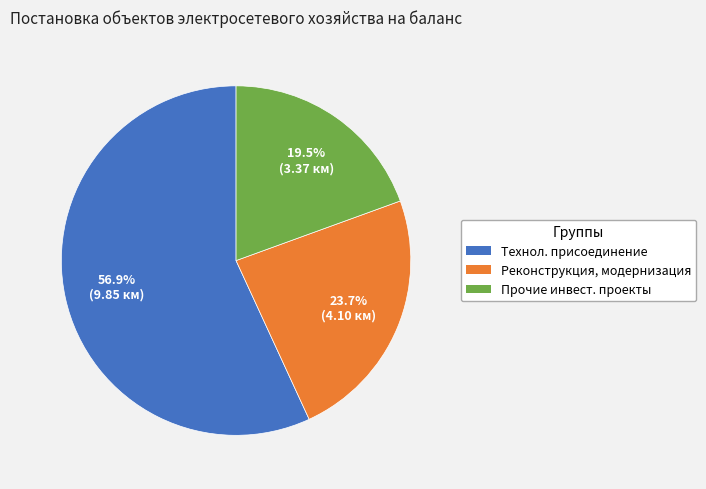

Which category has the smallest portion of the pie?

Прочие инвест. проекты